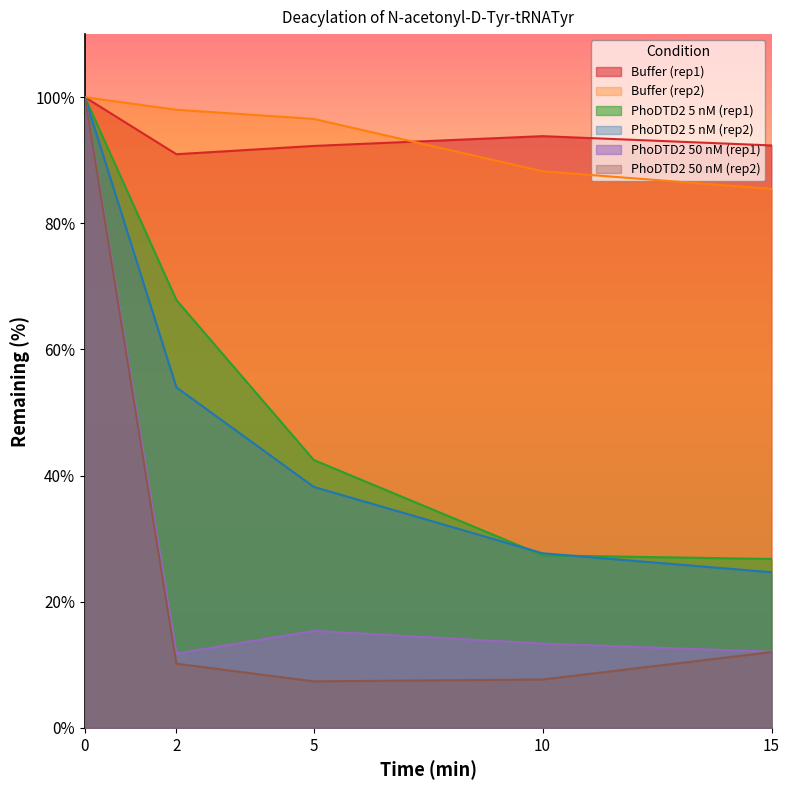

True or false: PhoDTD2 50 nM (rep2) and Buffer (rep1) intersect in this chart.

False